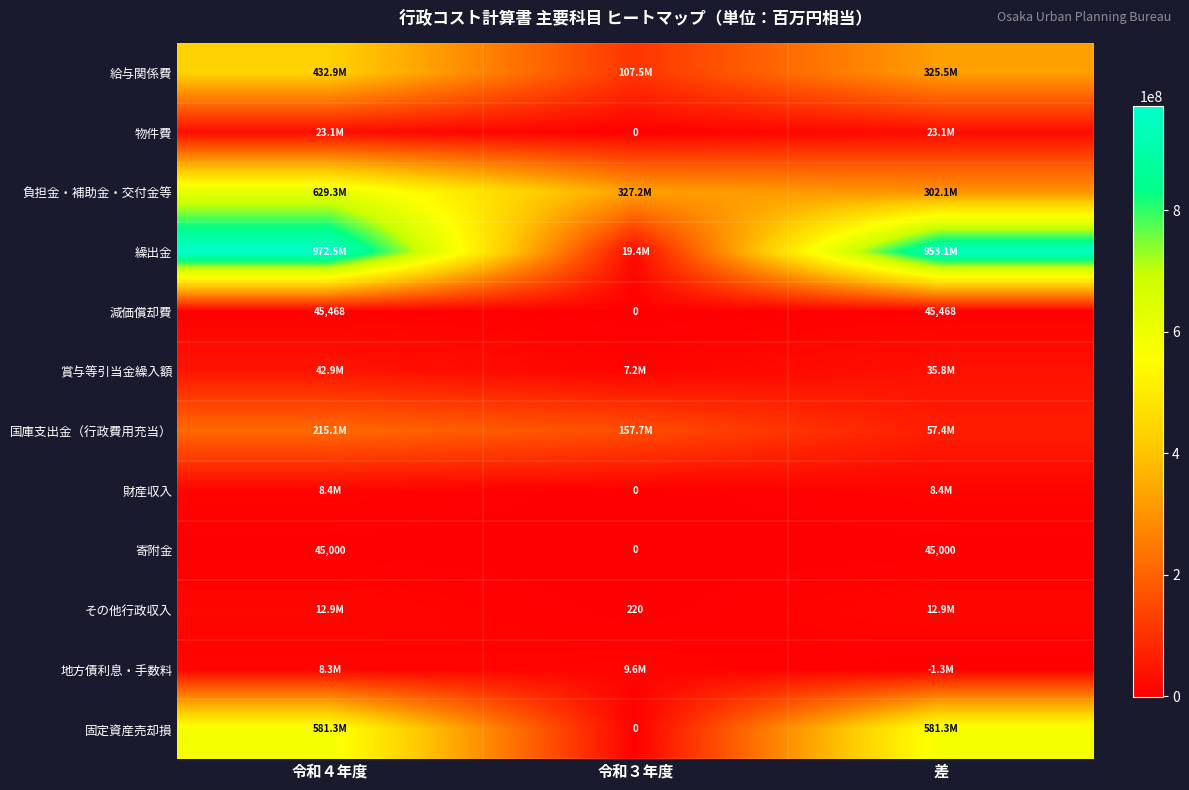

What is the average value of the 減価償却費 series?

30312